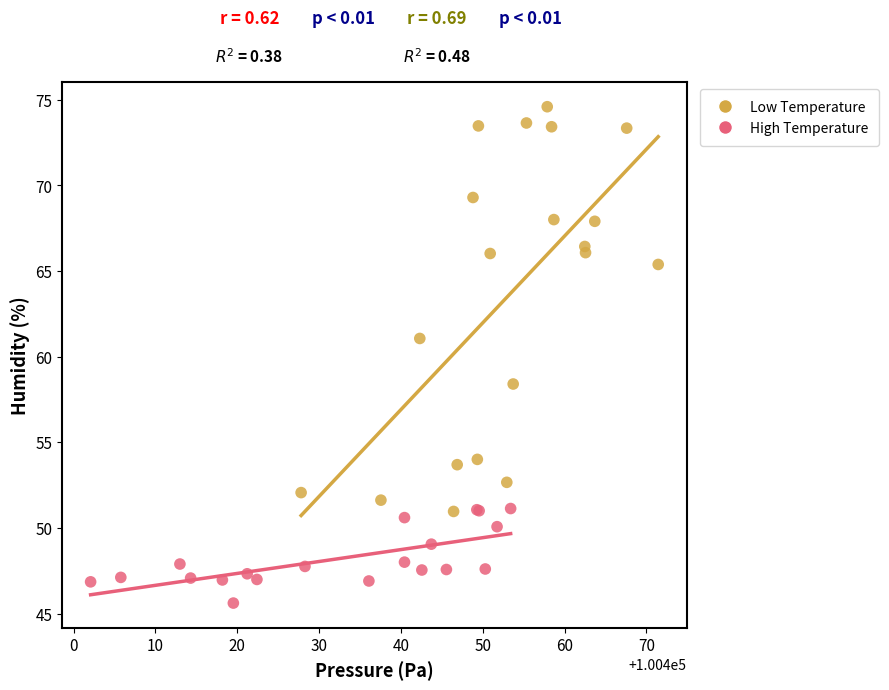

Which series has the largest Y range (max minus min)?

Low Temperature